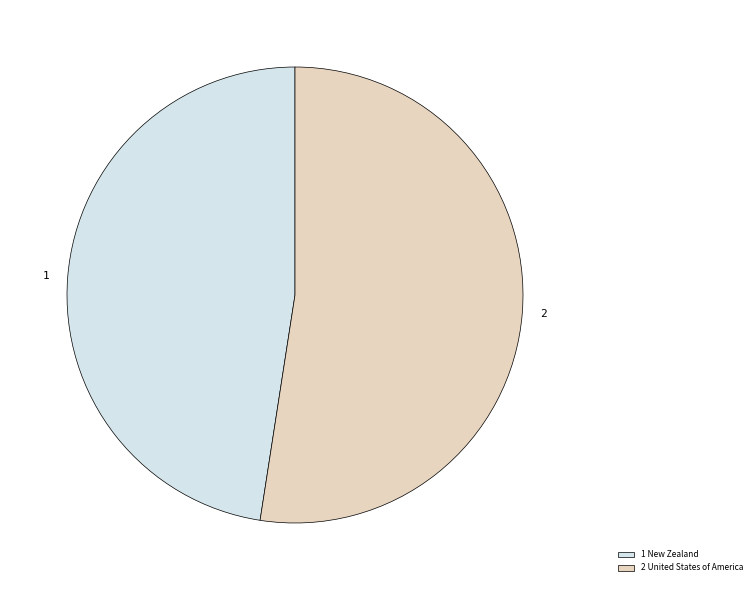

What is the ratio of the value at 1 to the value at 2?

0.9